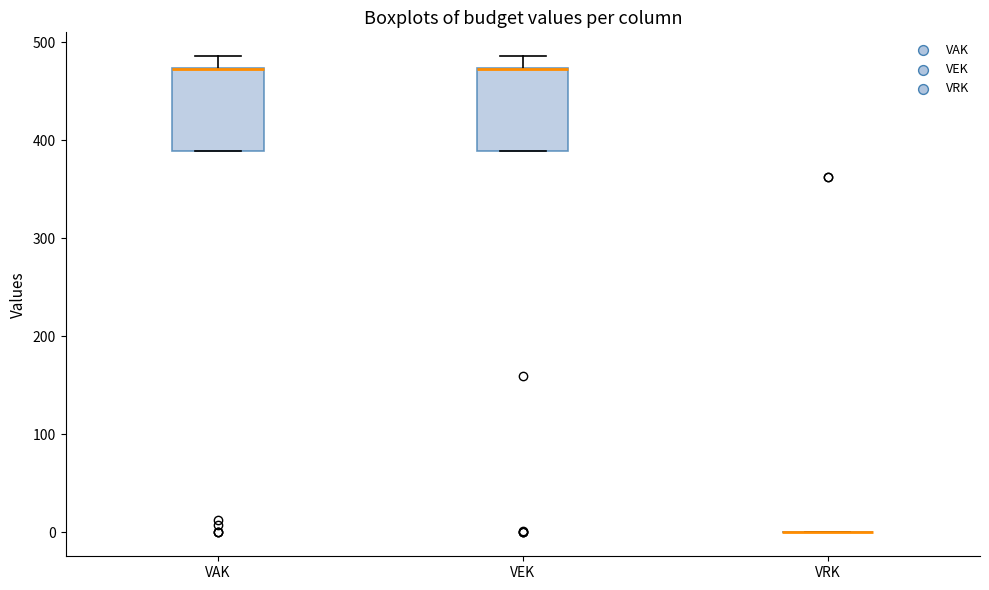

Reading left to right, transcribe this box plot: for each box, give where its median line is, the range the box spans, and where its two whiskers end, as read against the y-axis. The values are not printed on the chart, so give them approximately, as read against the axis.

VAK: median 470 (drawn on the box's upper edge), box 390 to 470, whiskers 390 to 490
VEK: median 470 (drawn on the box's upper edge), box 390 to 470, whiskers 390 to 490
VRK: box collapsed to a line at 0, whiskers 0 to 0